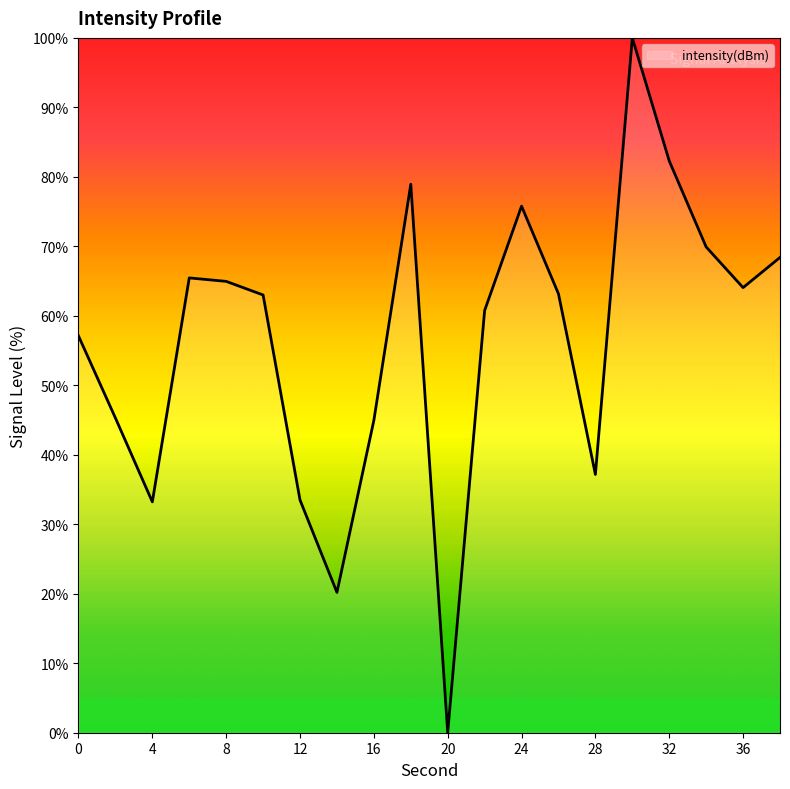

How many interior local valleys (lower than both neighbors) does the data have?

5